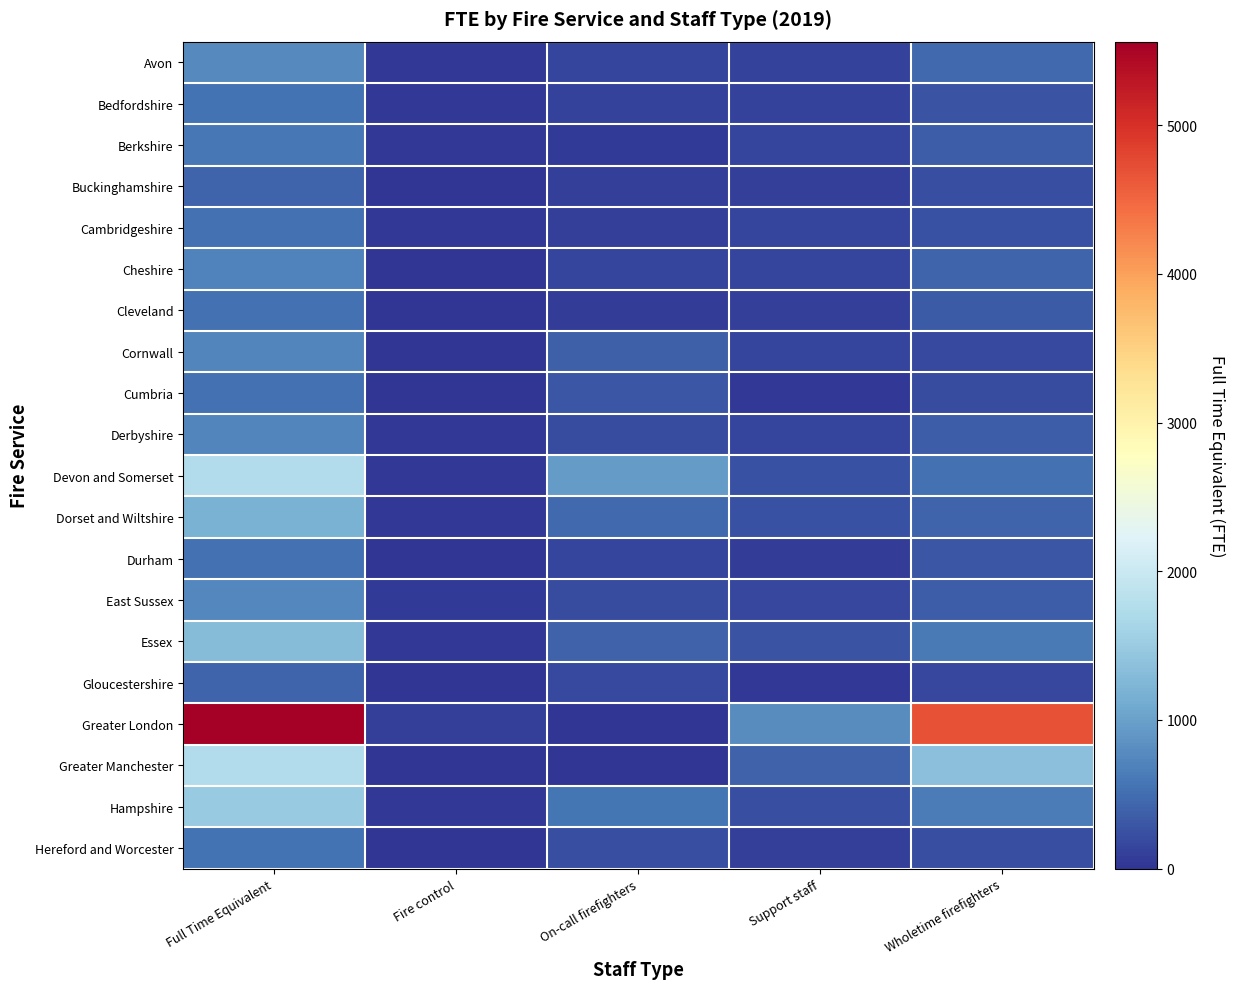

Count the number of categories in the chart.

5